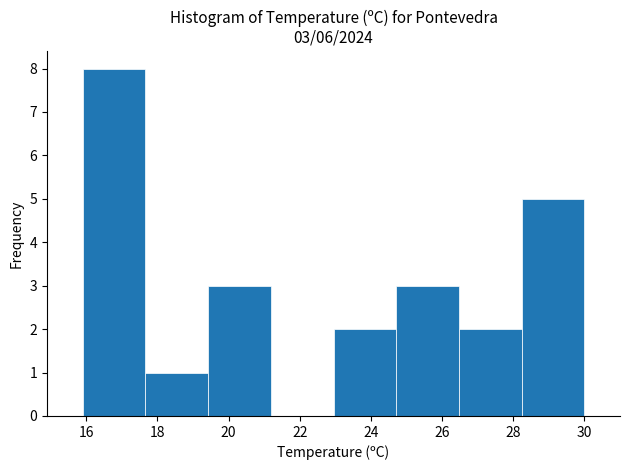

Over which range of the x-axis is the bar tallest?

16.0 to 17.6